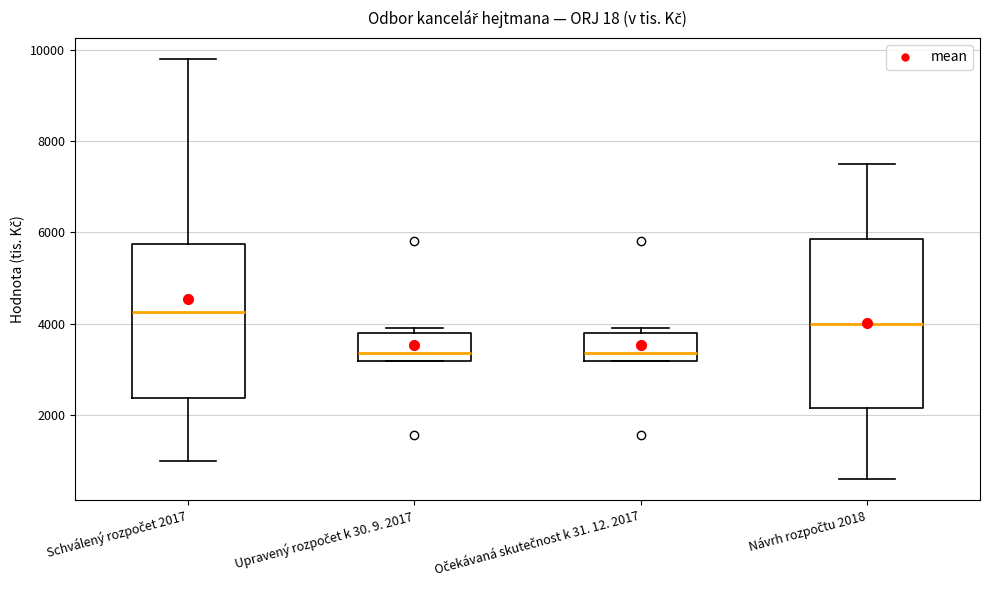

Reading left to right, read every box against the y-axis: the position of its median line, the range the box covers, and the ends of its whiskers. The values are not printed on the chart, so give them approximately, as read against the axis.

Schválený rozpočet 2017: median 4200, box 2400 to 5800, whiskers 1000 to 9800
Upravený rozpočet k 30. 9. 2017: median 3400, box 3200 to 3800, whiskers 3200 to 3800 (just above the box's upper edge)
Očekávaná skutečnost k 31. 12. 2017: median 3400, box 3200 to 3800, whiskers 3200 to 3800 (just above the box's upper edge)
Návrh rozpočtu 2018: median 4000, box 2200 to 5800, whiskers 600 to 7600